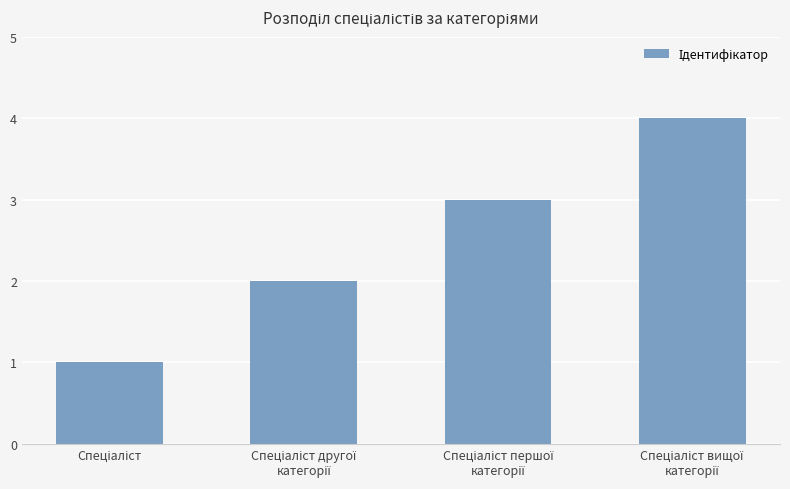

What is the greatest value displayed?

4